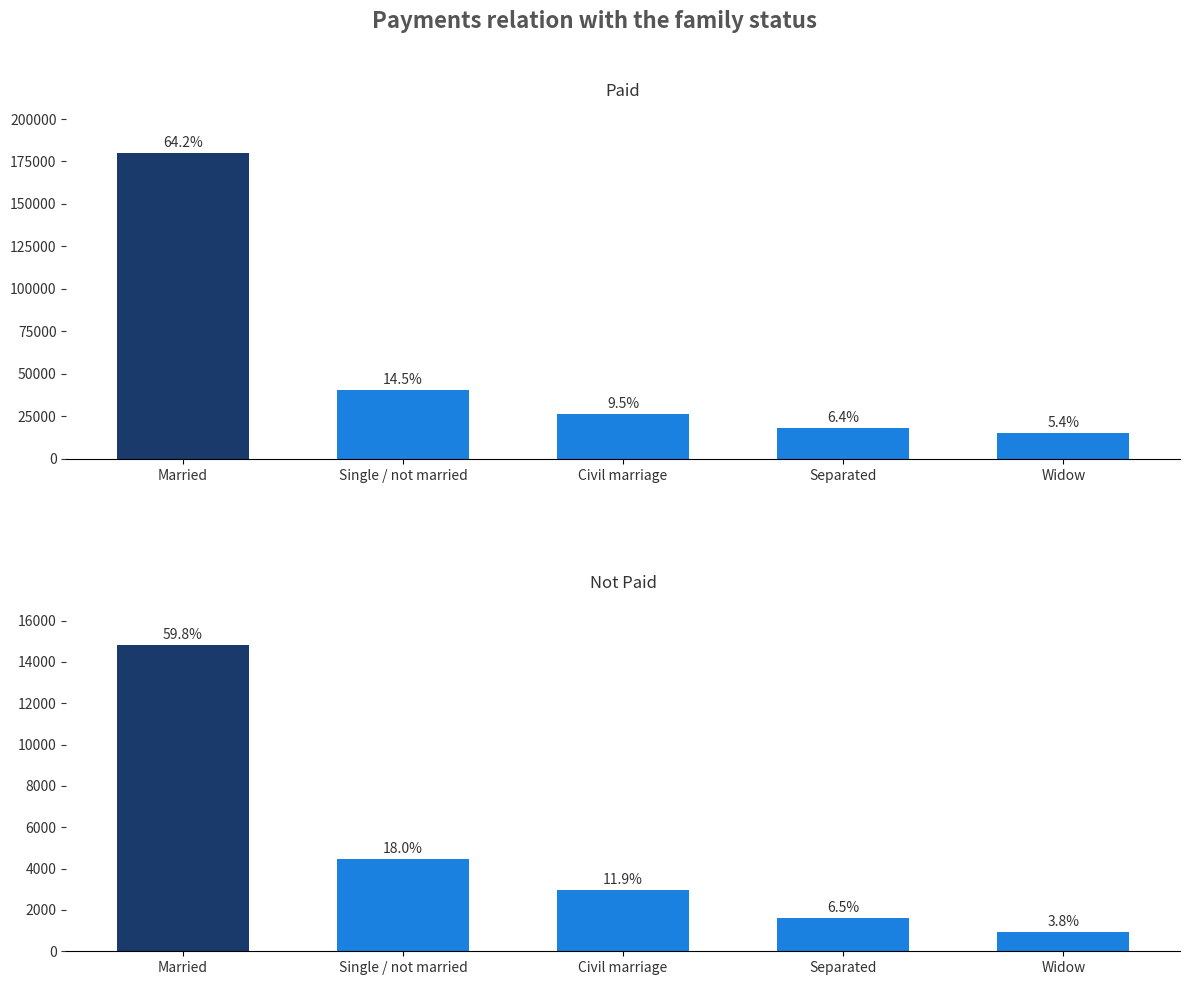

Rank the categories by Paid value from highest to lowest.

Married, Single / not married, Civil marriage, Separated, Widow